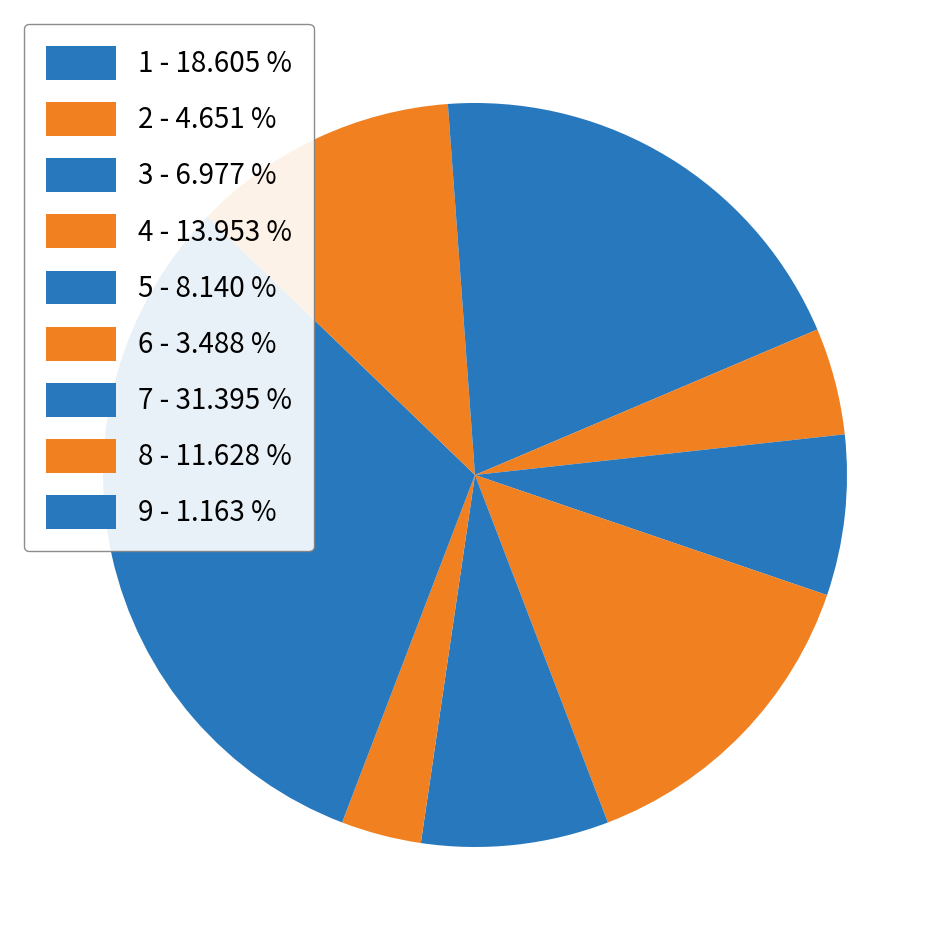

Which slice is the largest?

7 - 31.395 %